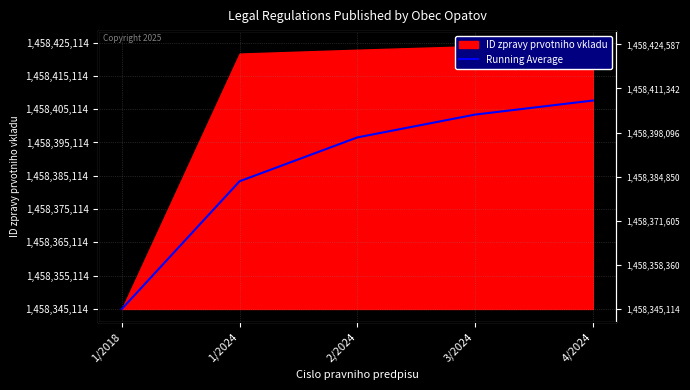

At which label is the value closest to 31297?

1/2024